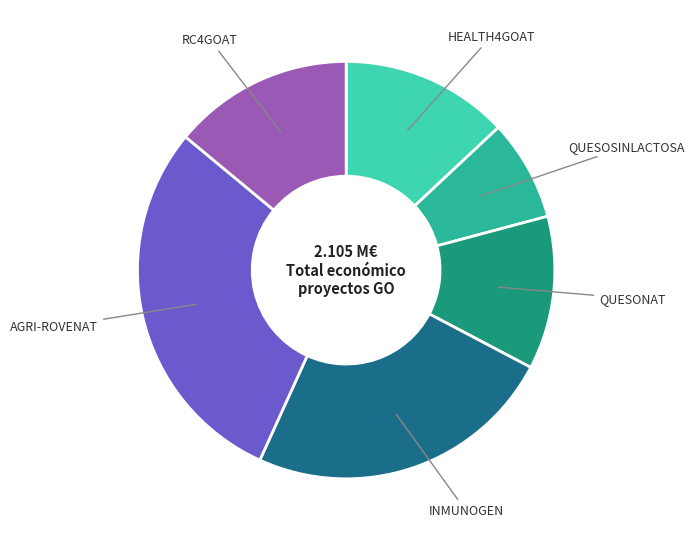

How many segments does this pie chart have?

6